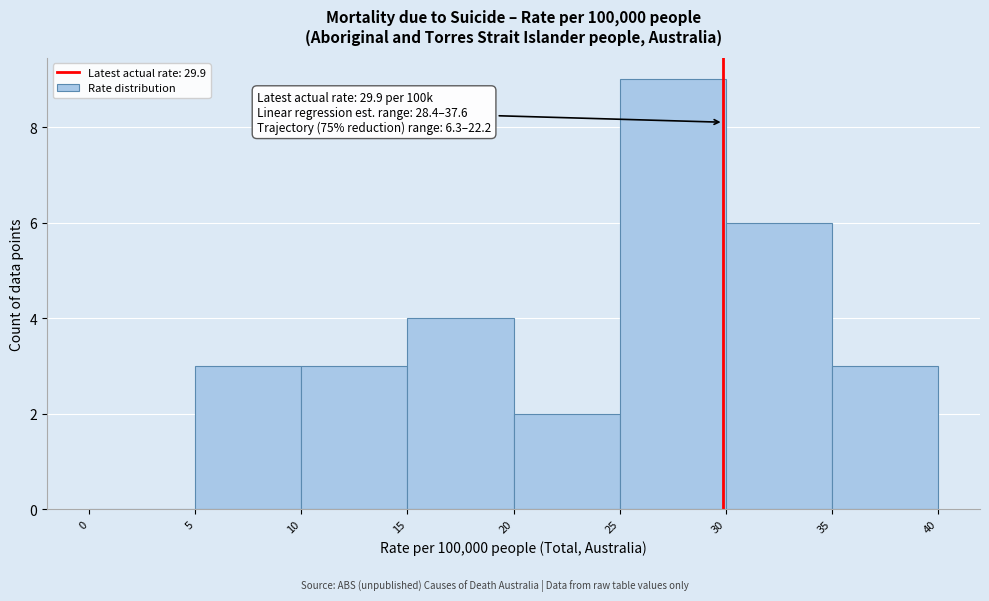

Over which range of the x-axis is the bar tallest?

25 to 30